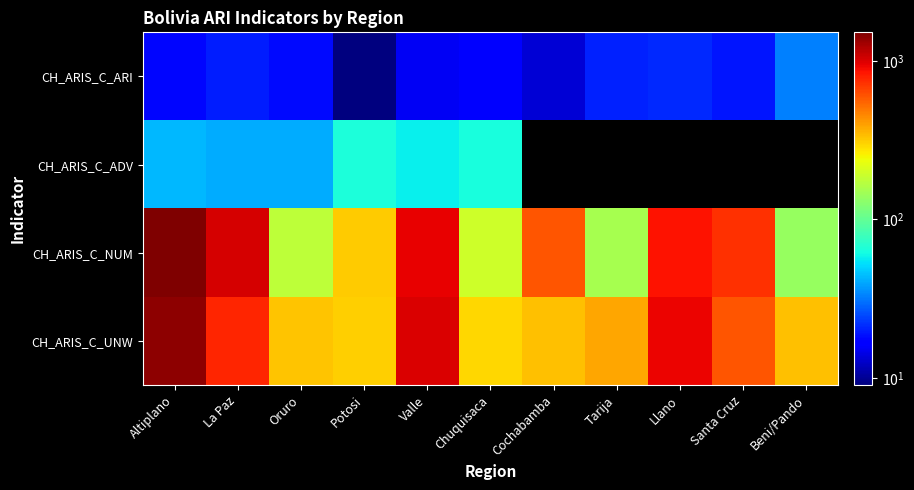

At which label does CH_ARIS_C_NUM first exceed 595?

Altiplano